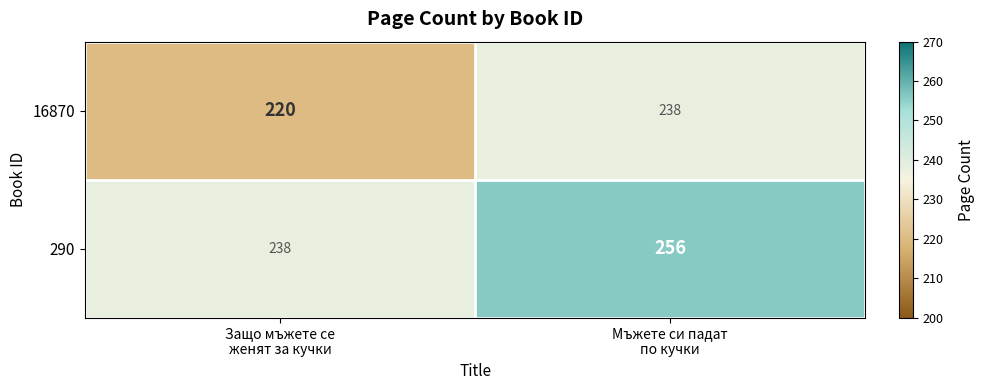

Reading left to right, transcribe all the data shown in this chart.

16870: 220	238
290: 238	256